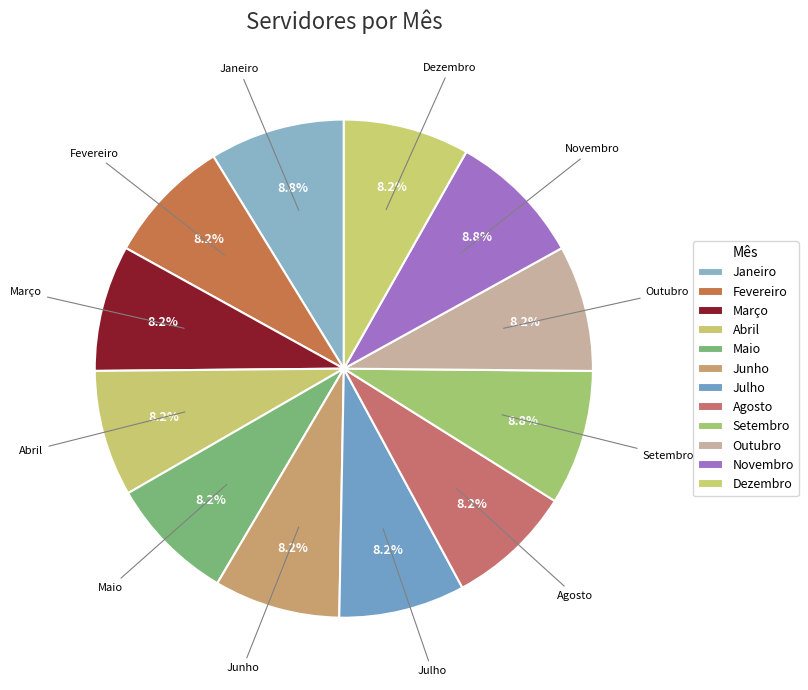

Approximately how many times larger is the value at Novembro compared to Setembro?

1.0